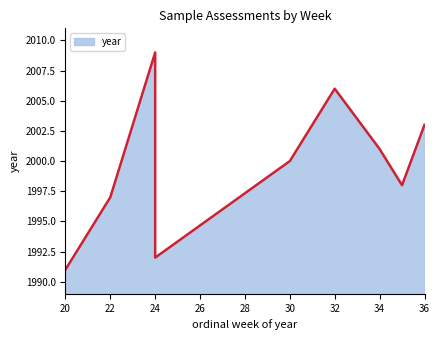

True or false: the data shows 2783 at 24.

False